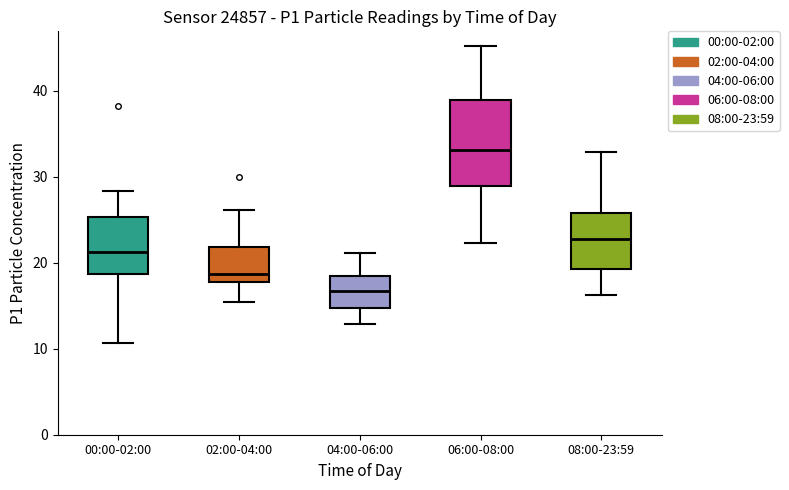

Where is the upper edge of the box for 00:00-02:00 on the y-axis? The values are not printed on the chart, so give them approximately, as read against the axis.

25